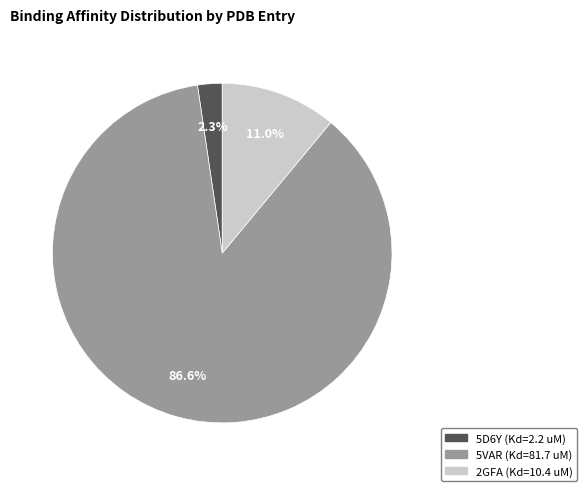

To the nearest percent, what percentage of the pie is 5VAR (Kd=81.7 uM)?

87%